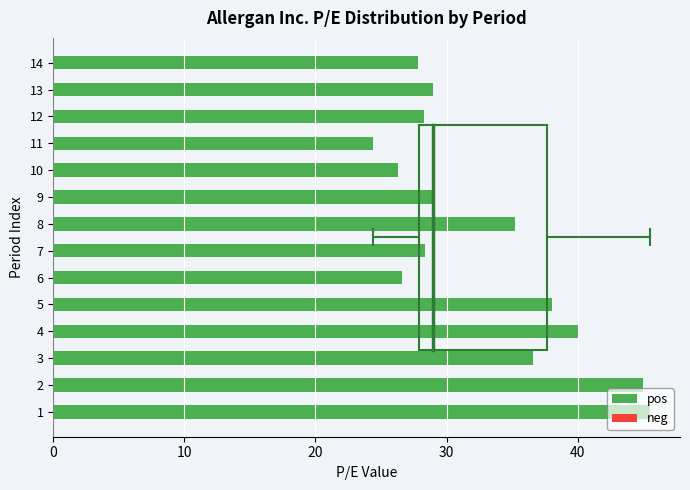

What is the sum of all values?

460.2